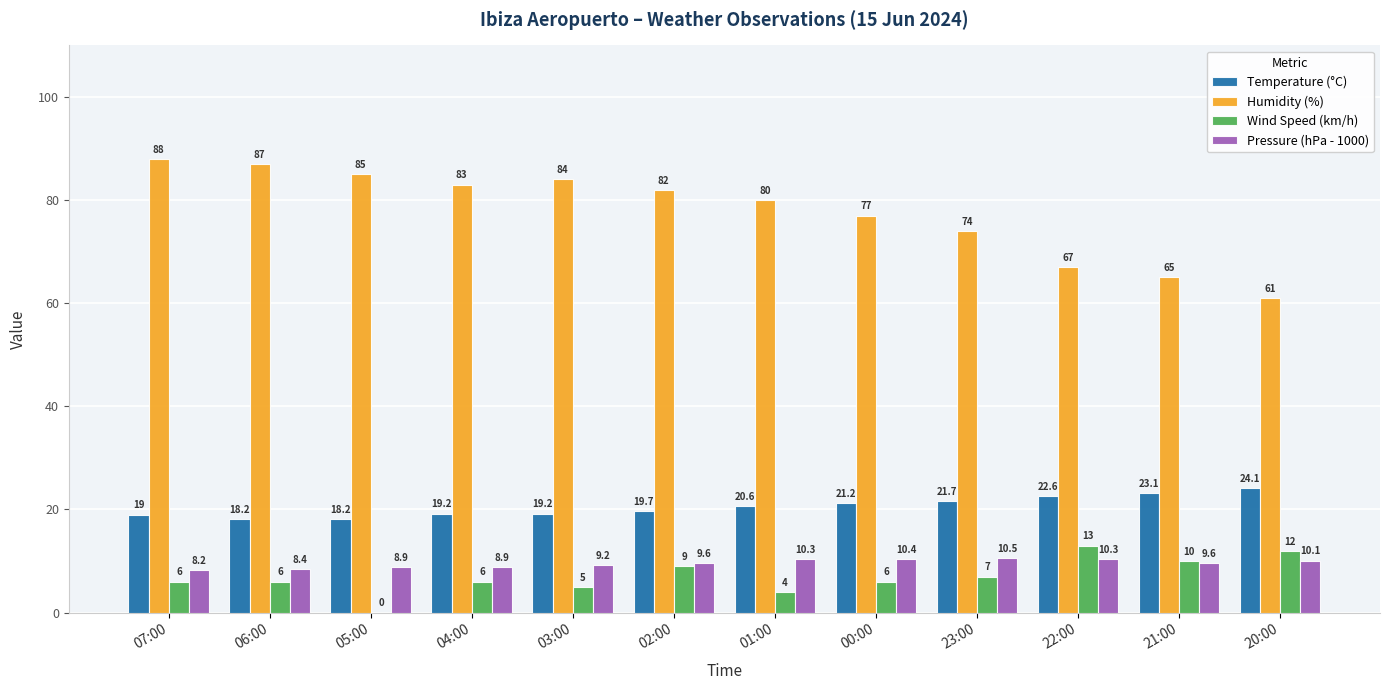

Which series has the largest range (max minus min)?

Humidity (%)